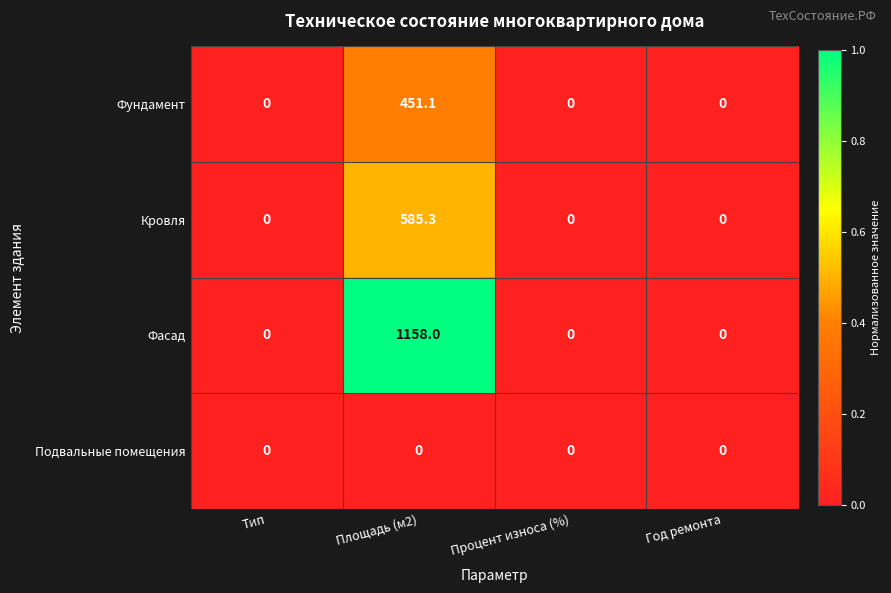

Which series has the largest total across all categories?

Фасад